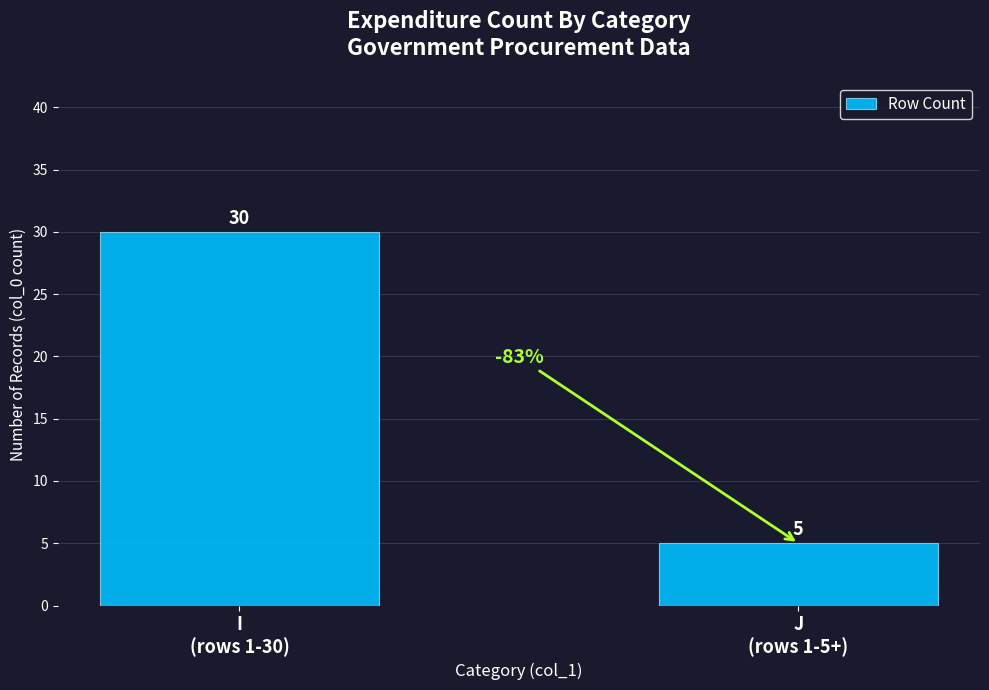

The chart shows a value of 30 at I
(rows 1-30). True or false?

True